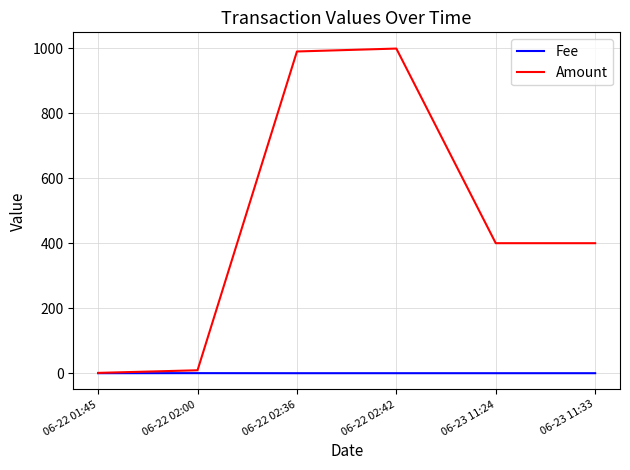

Which series has the largest total across all categories?

Amount